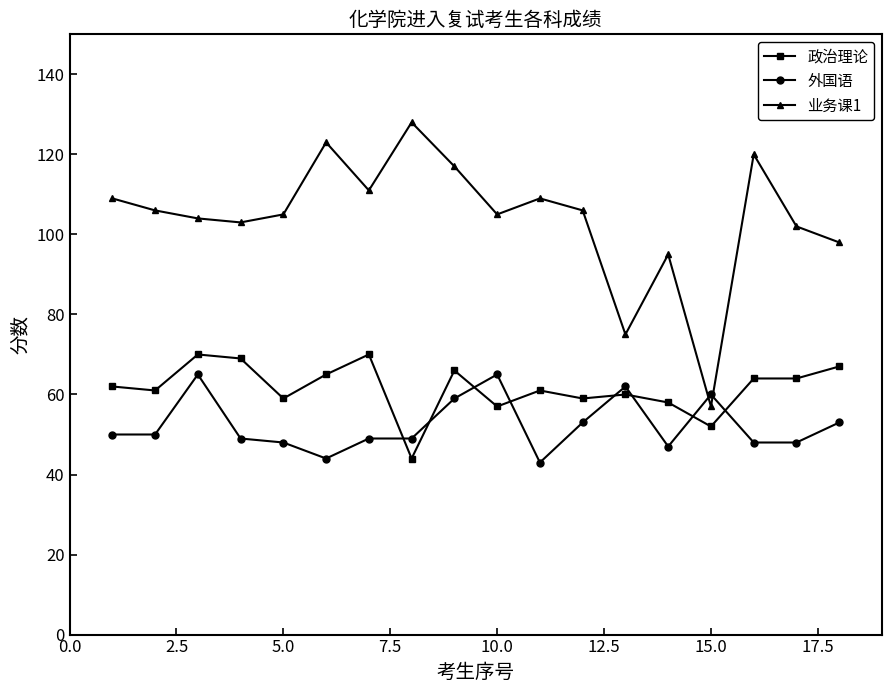

Rank the series by their average value, from lowest to highest.

外国语, 政治理论, 业务课1